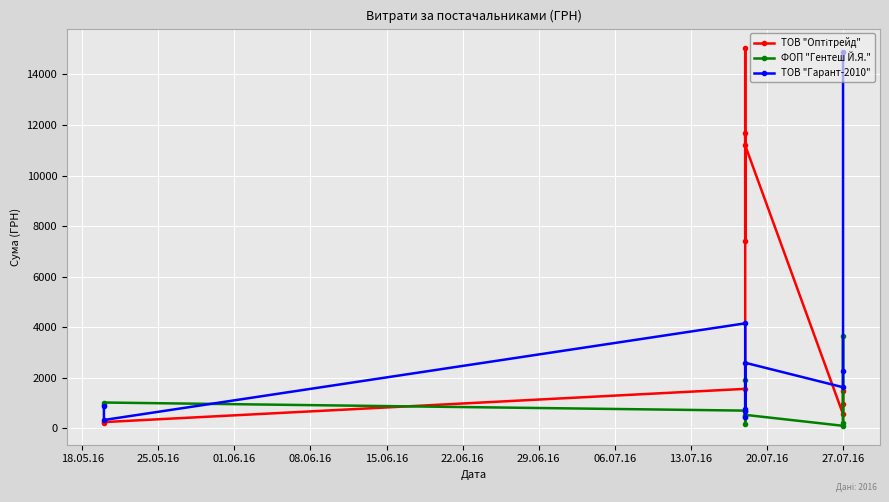

The value of ФОП "Гентеш Й.Я." at 29.06.16 is 797. True or false?

False